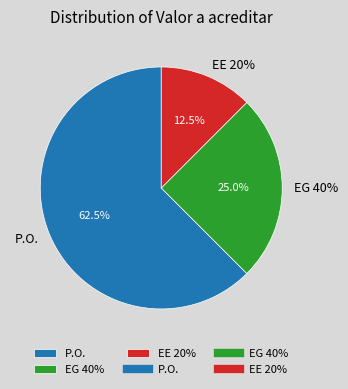

Which slice is the largest?

P.O.